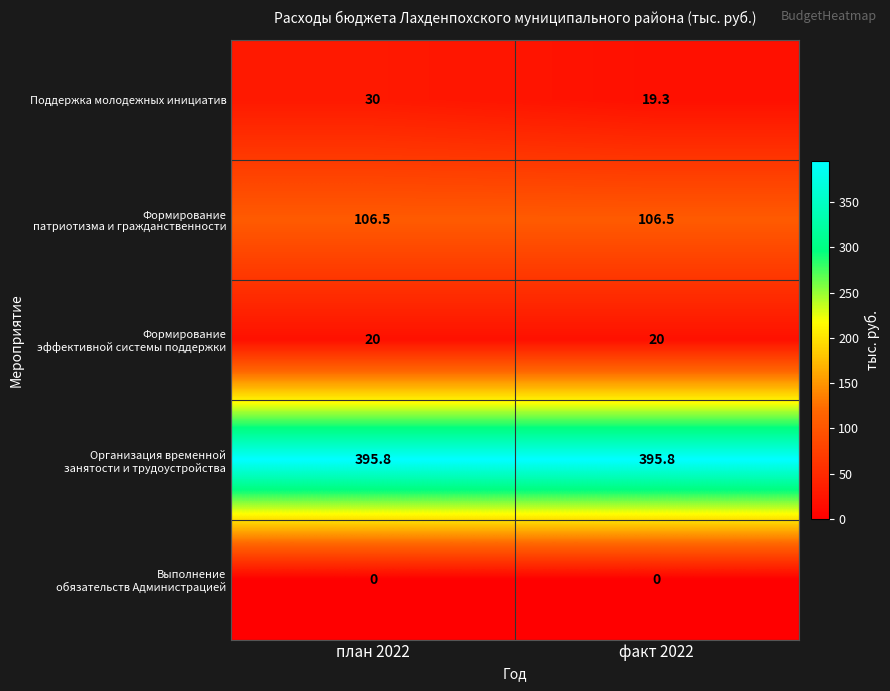

What is the greatest value displayed?

395.8